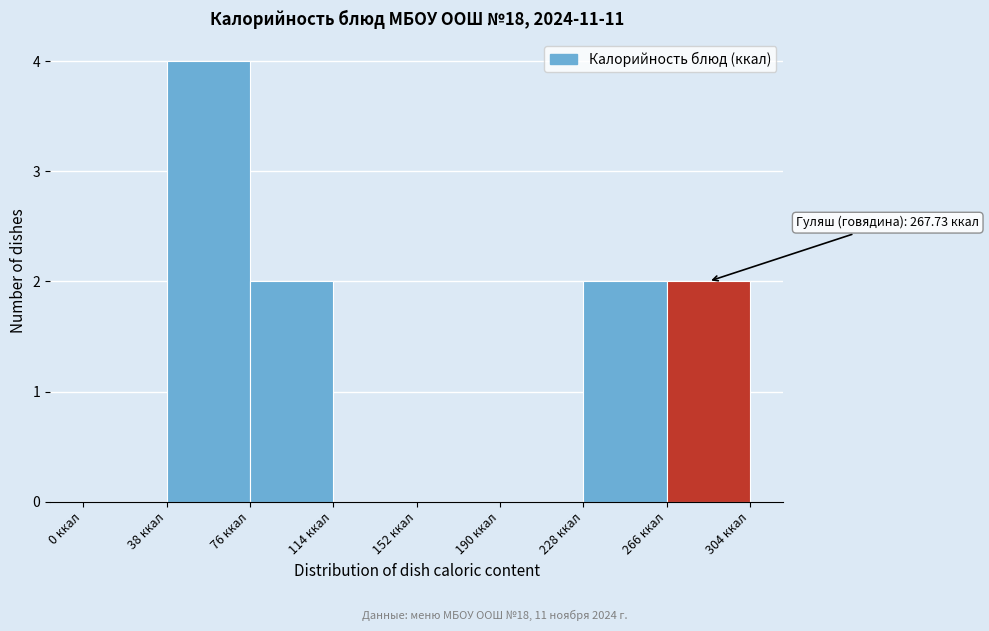

Over which range of the x-axis is the bar tallest?

38 to 76